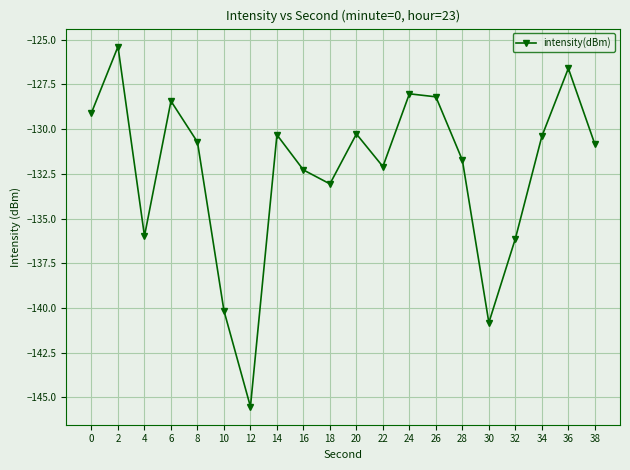

At which category does the data reach its first local valley?

4